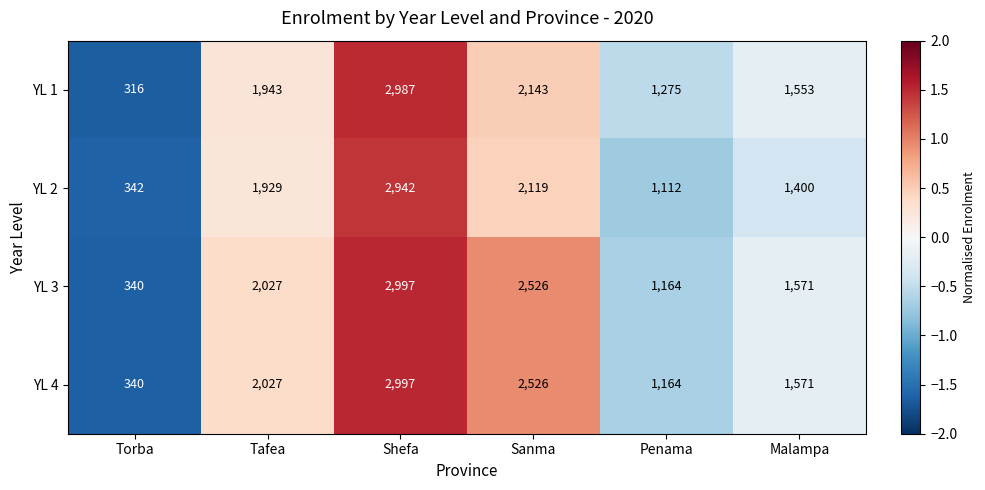

Is it true that YL 2 equals 1654 at Penama?

False